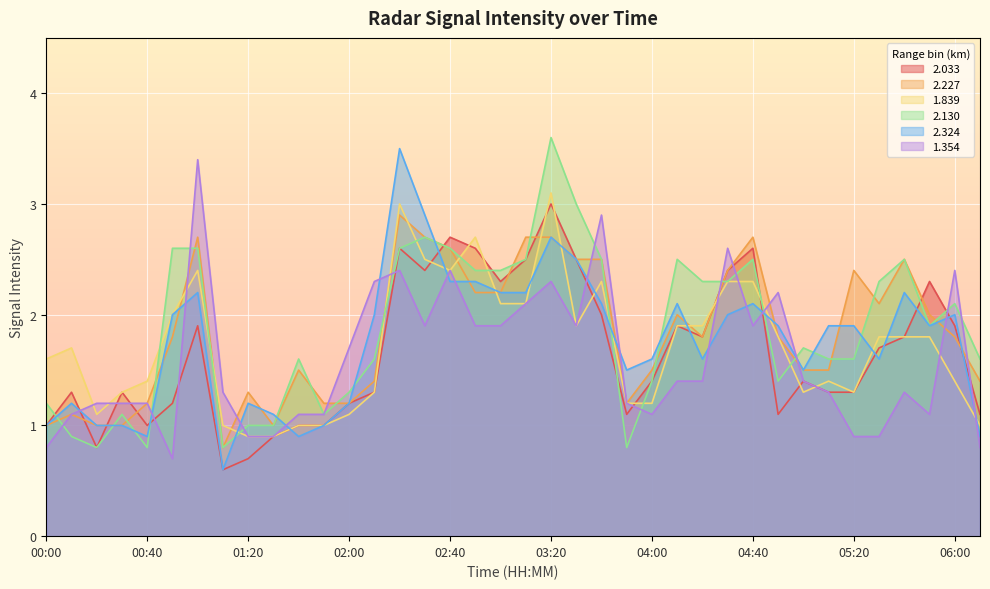

Which label corresponds to the smallest value in the chart?

01:10